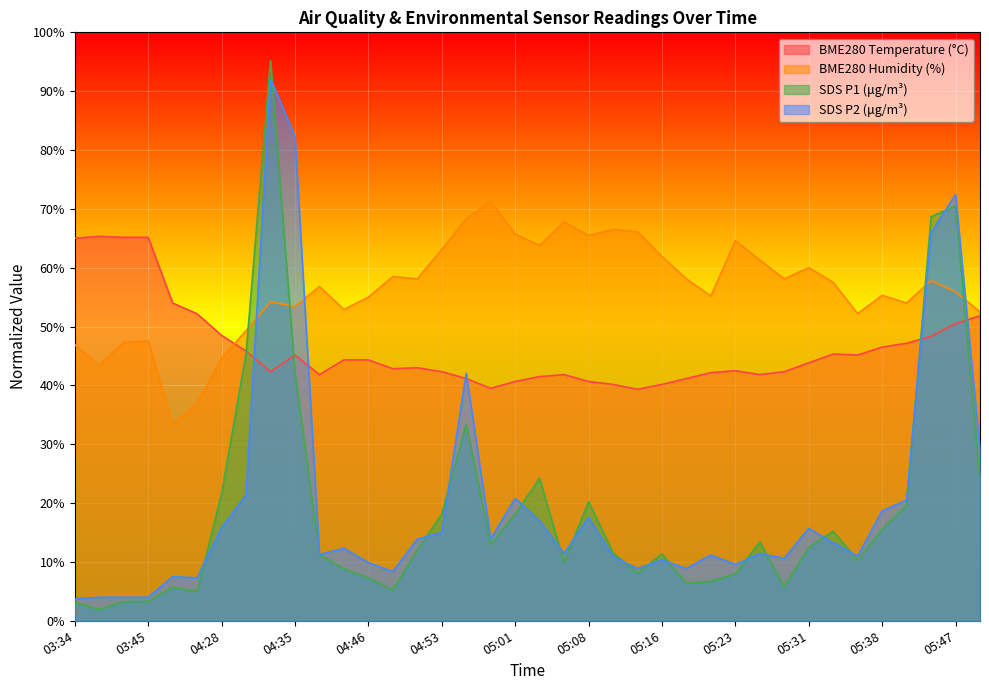

How many categories are shown in the chart?

38